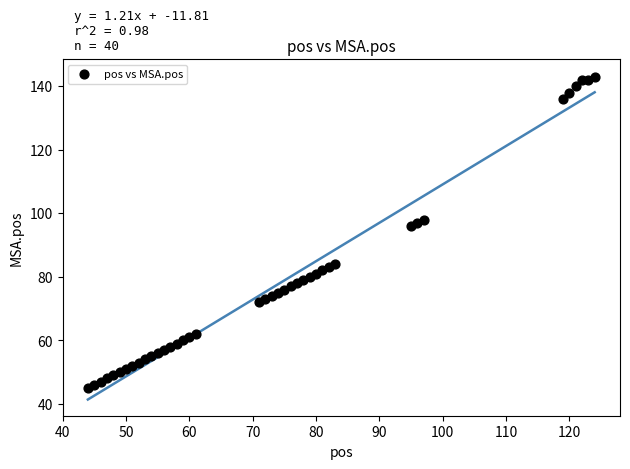

What is the range of Y values (max minus min)?

98